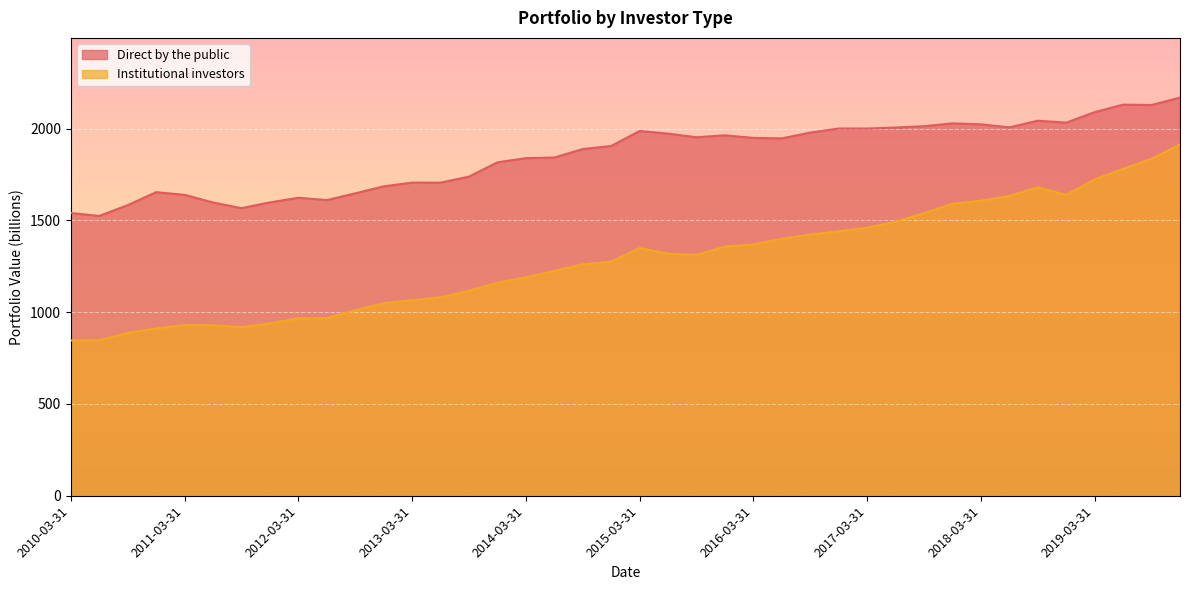

List the series in order of their peak value, highest first.

Direct by the public, Institutional investors